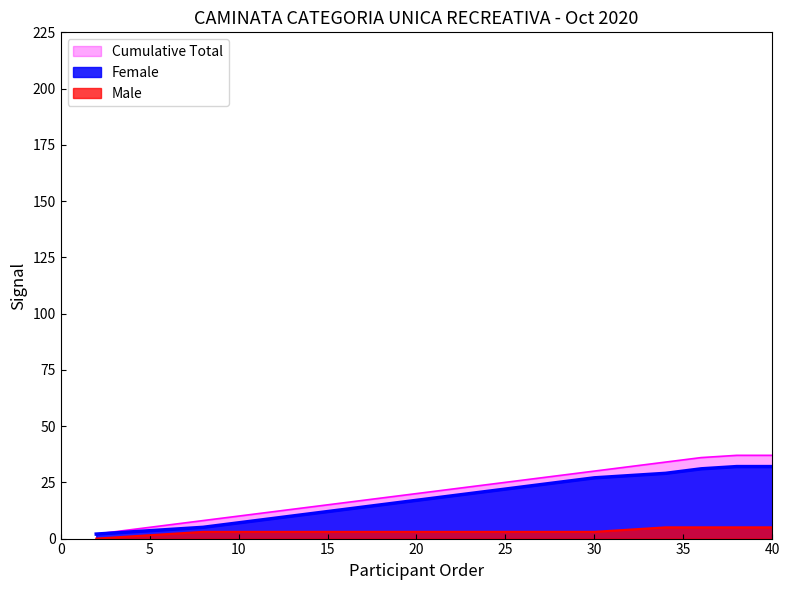

What is the maximum value for Male?

5